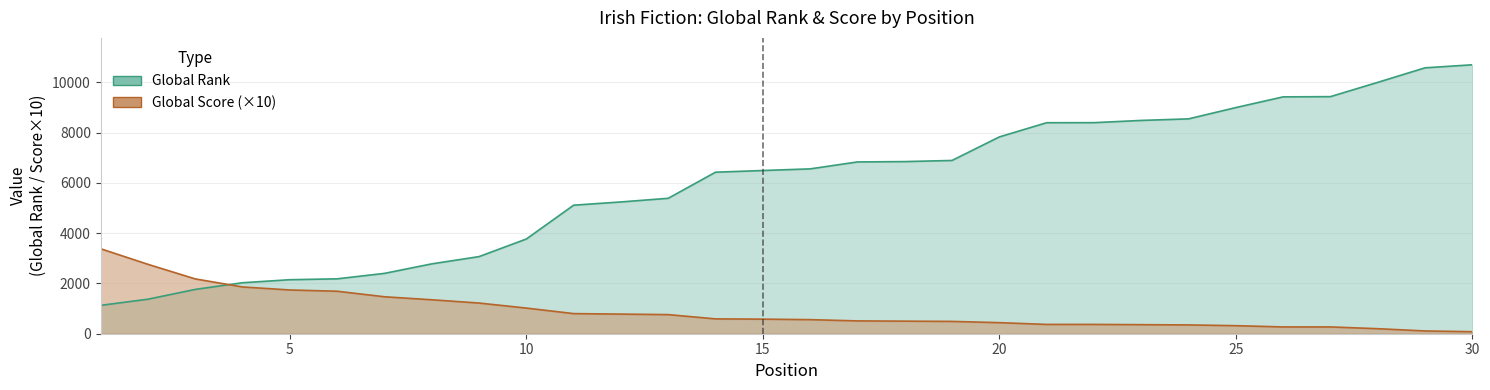

How many categories are shown in the chart?

30